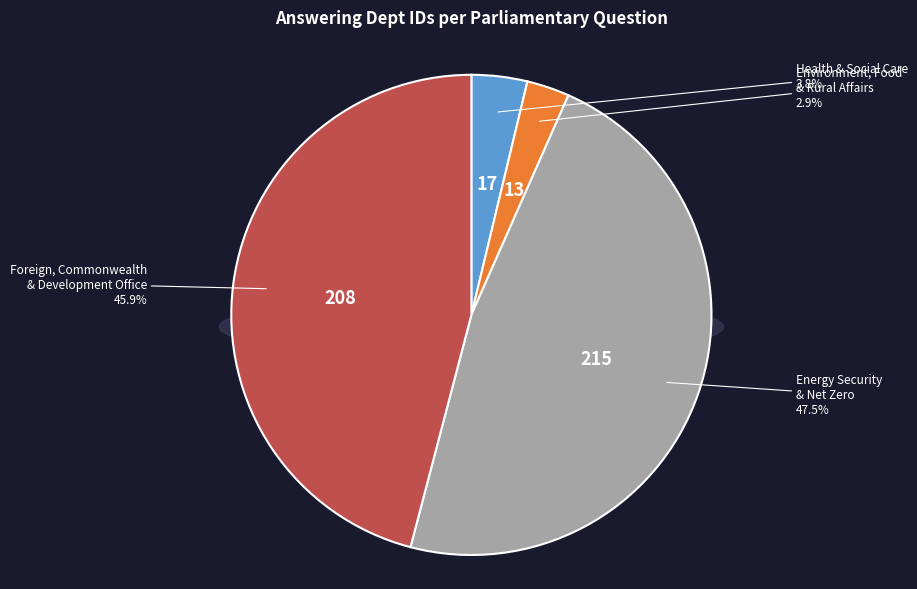

Does Energy Security and Net Zero represent more than half of the total?

No